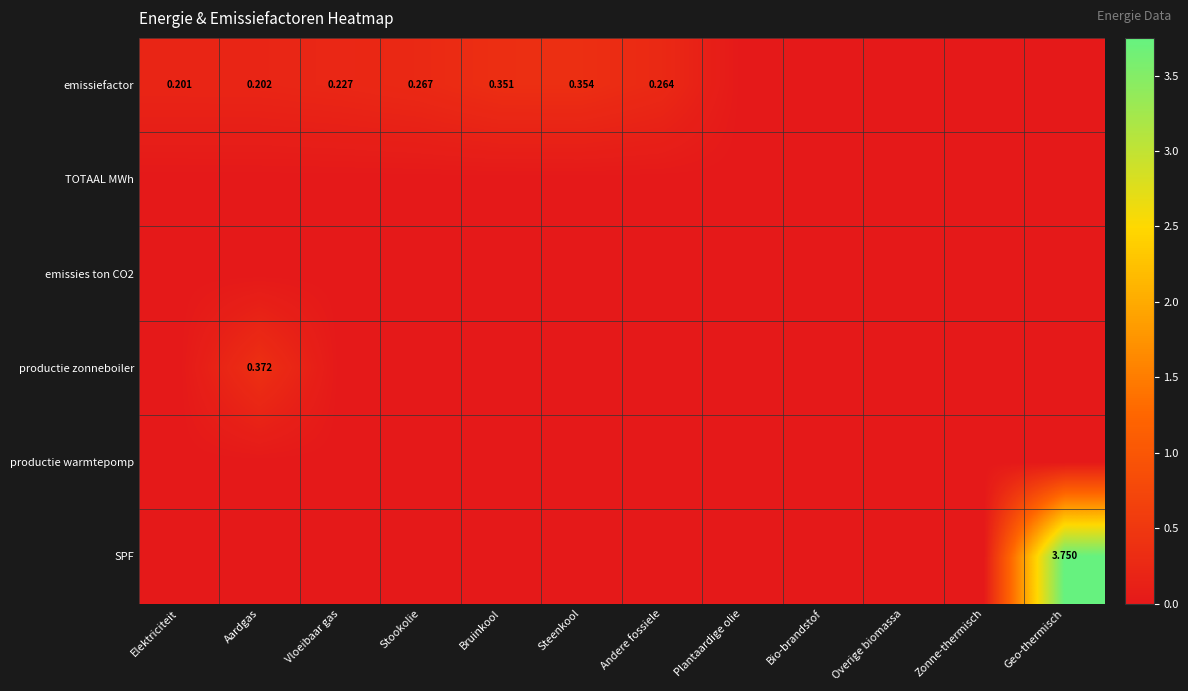

What is the difference between the highest and lowest values at Andere fossiele?

0.3